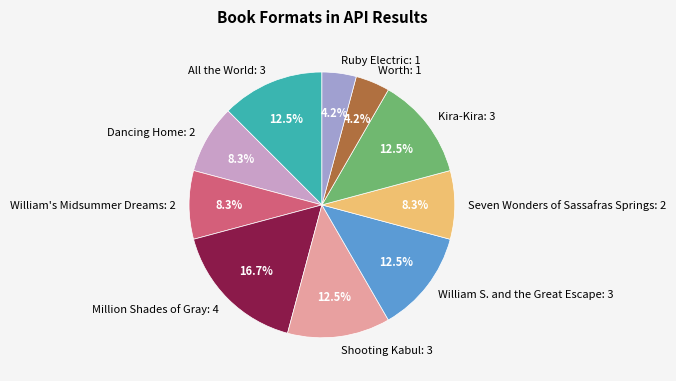

Does All the World represent more than half of the total?

No